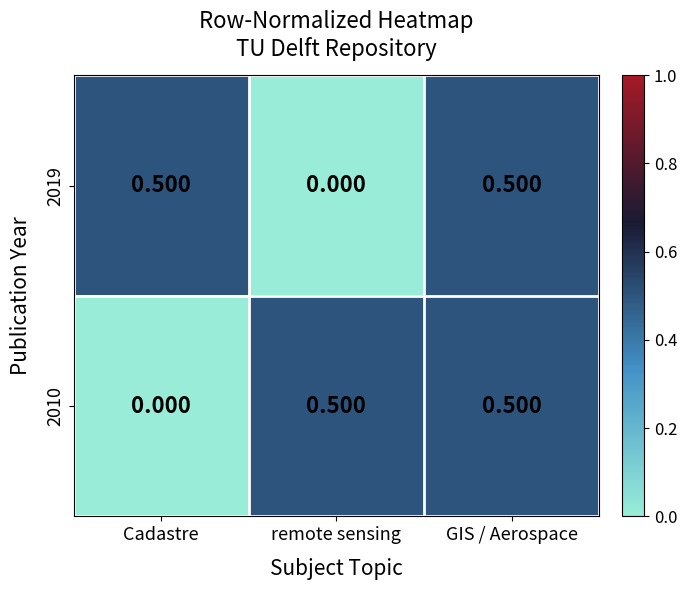

At which category is the sum across all series the highest?

GIS / Aerospace